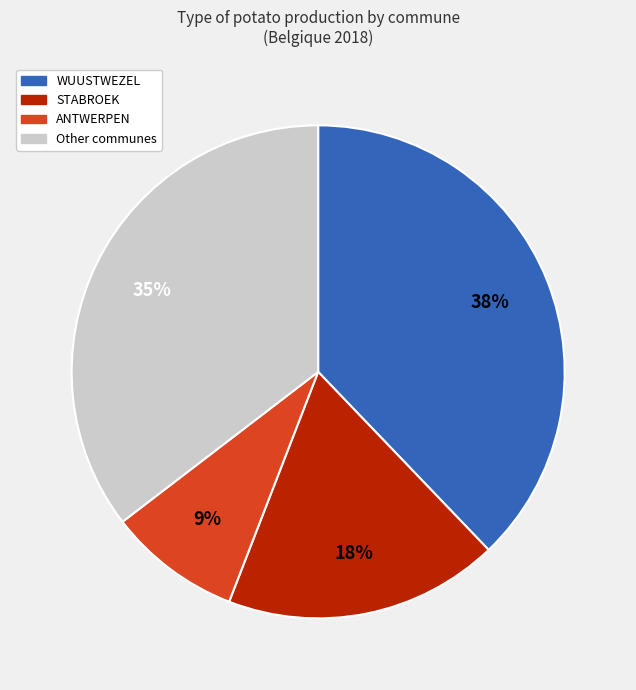

How many slices are in this pie chart?

4